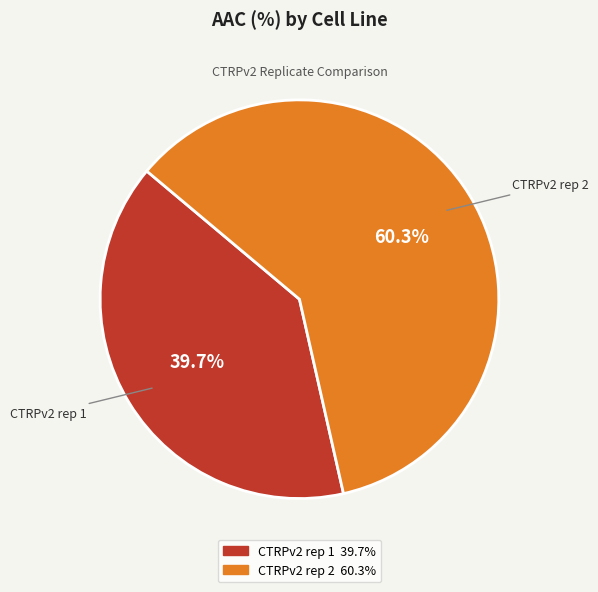

To the nearest percent, what is the difference between the largest and smallest slice percentages?

21%